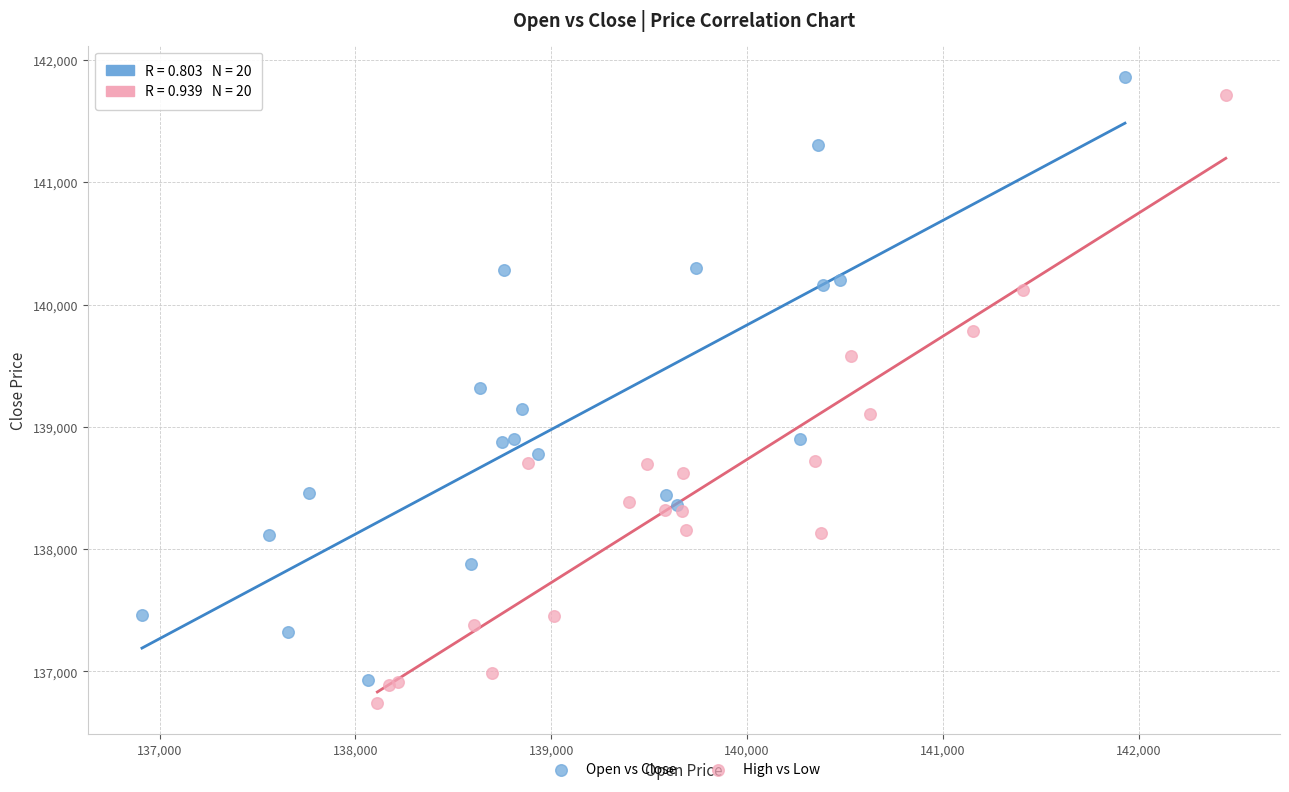

Which series has the widest spread of Y values?

High vs Low